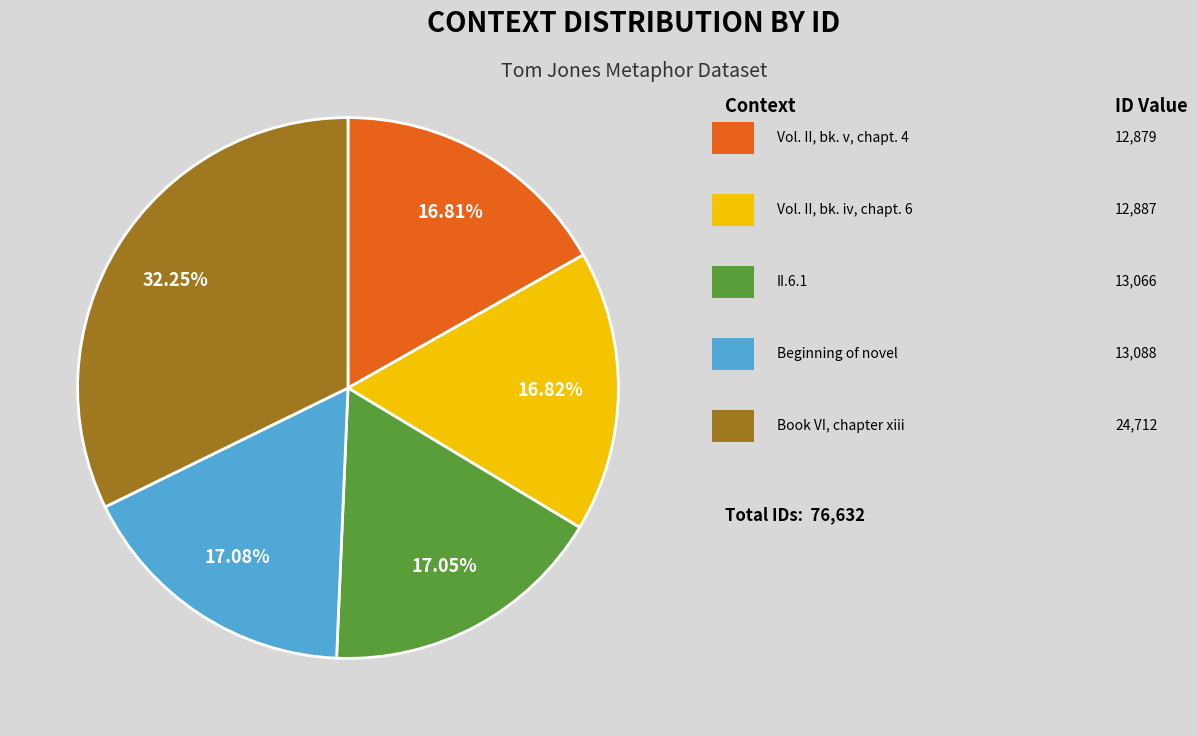

Is there any slice that represents more than half of the pie?

No